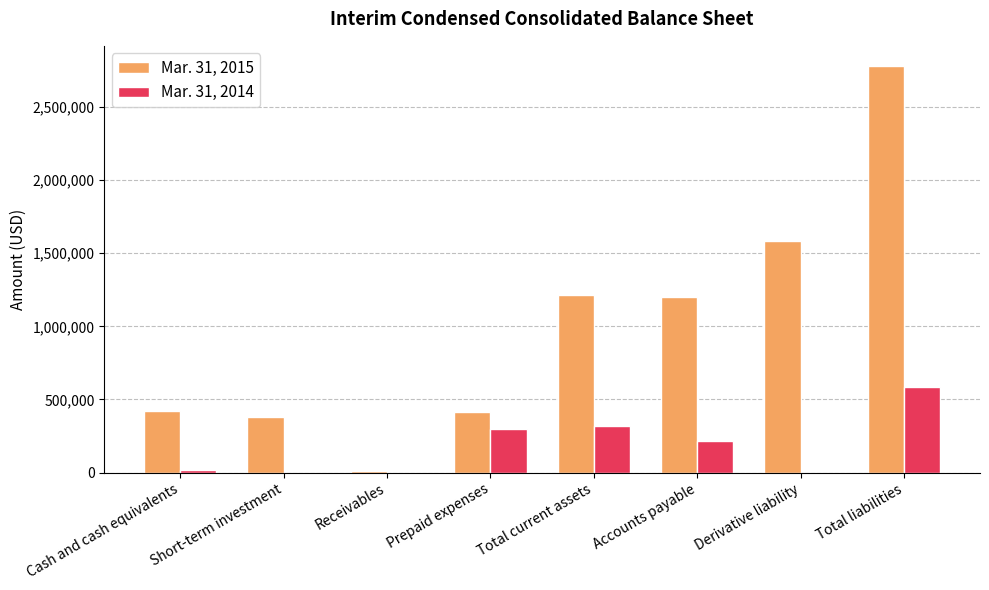

Does the chart contain stacked bars?

No